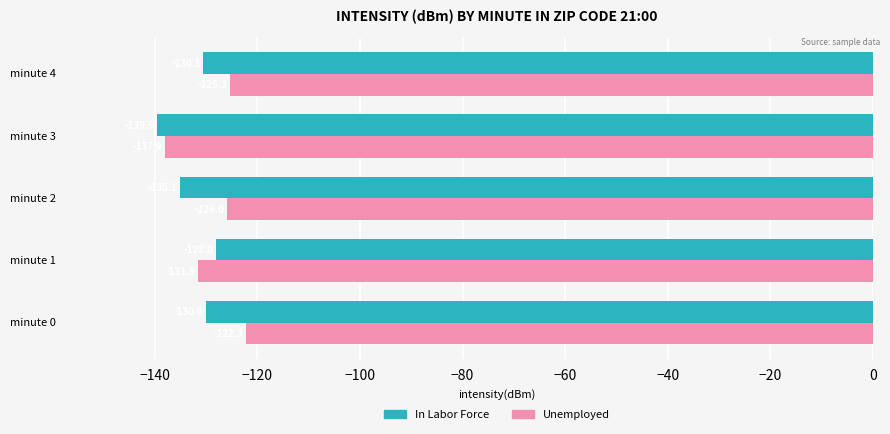

Which series has the largest range (max minus min)?

Unemployed